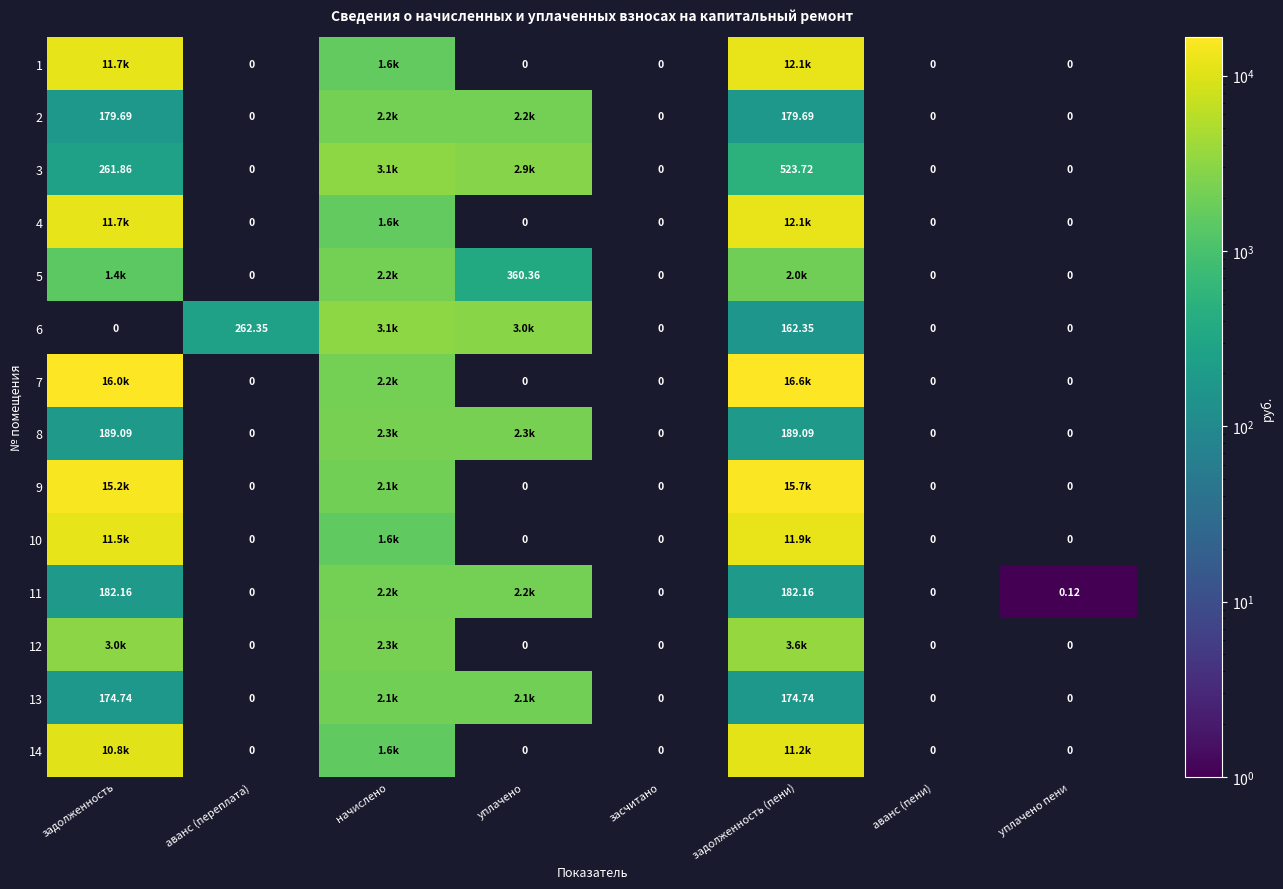

Which category has the lowest value across all series?

уплачено пени